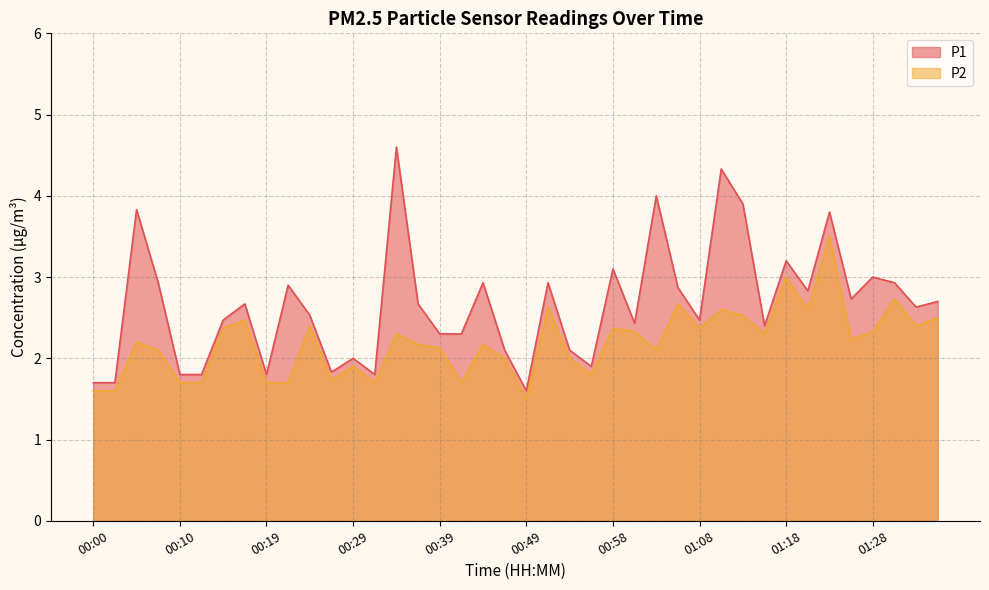

Between 00:05 and 00:39, which series saw the biggest shift?

P1